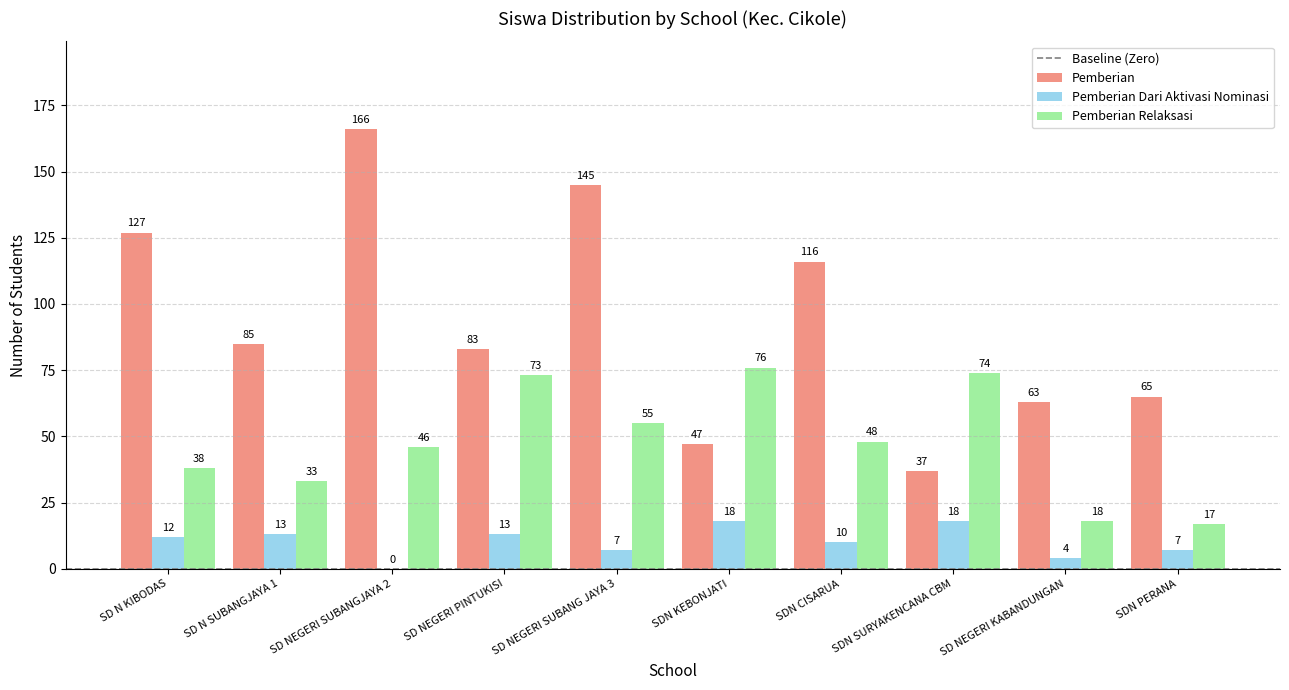

Is the value of Pemberian at SDN KEBONJATI greater than the value of Pemberian Dari Aktivasi Nominasi at SDN CISARUA?

Yes